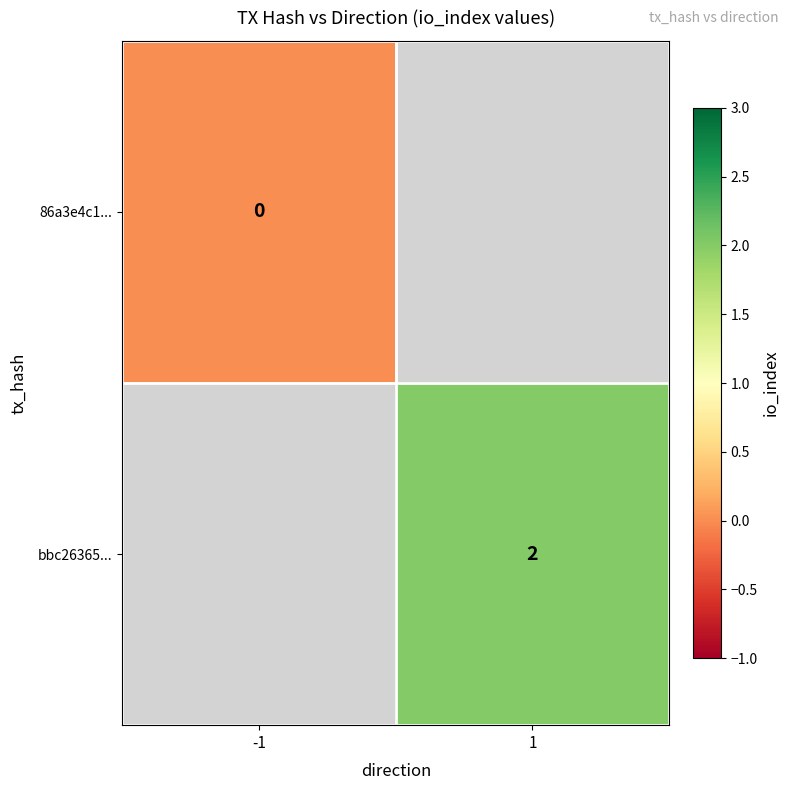

True or false: bbc26365... has a value of 1 at 1.

False